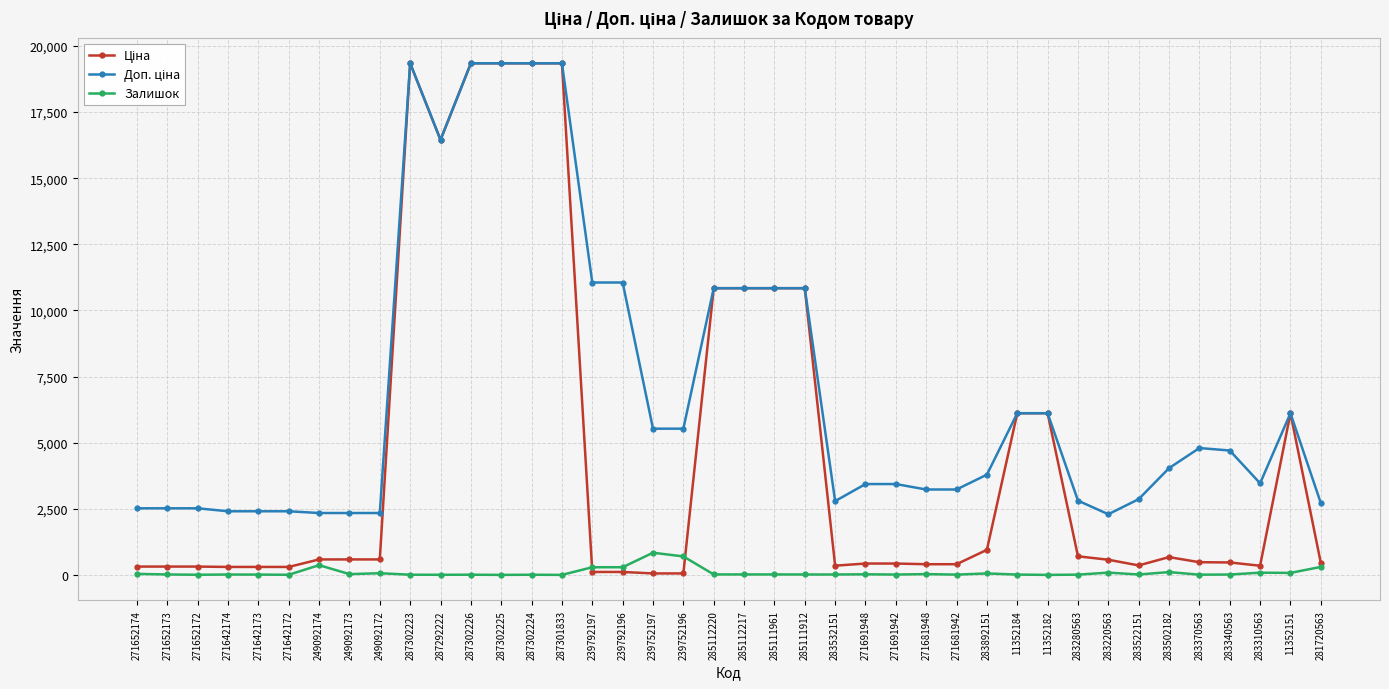

How many values in the Залишок series are below 16?

20